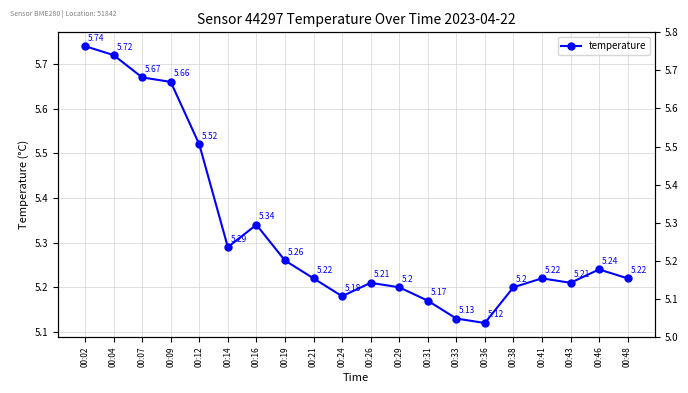

What is the difference between the maximum and minimum values?

0.6